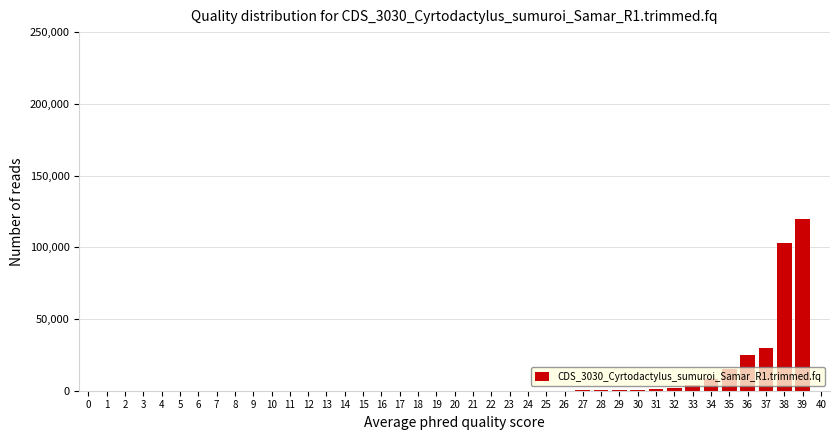

The value at 3 is -59795. True or false?

False